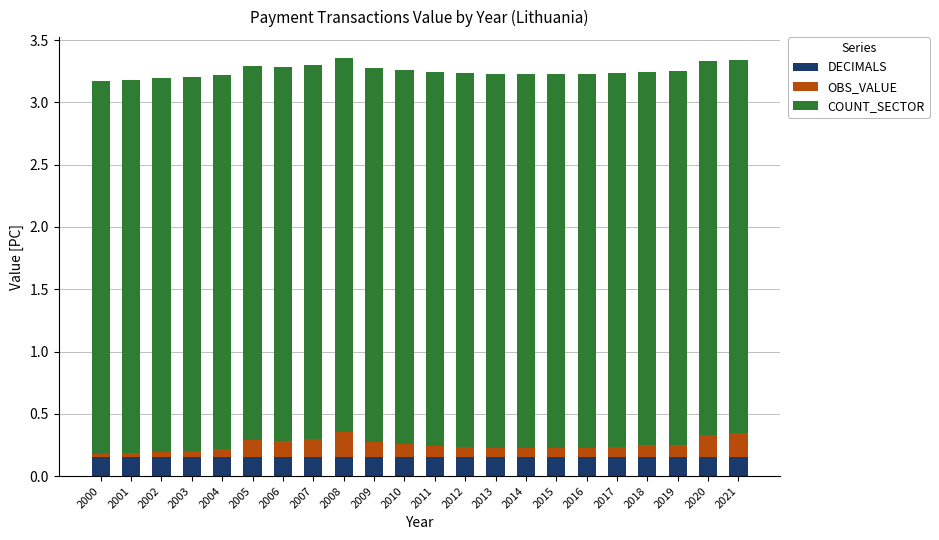

What is the sum of all DECIMALS values?

3.3